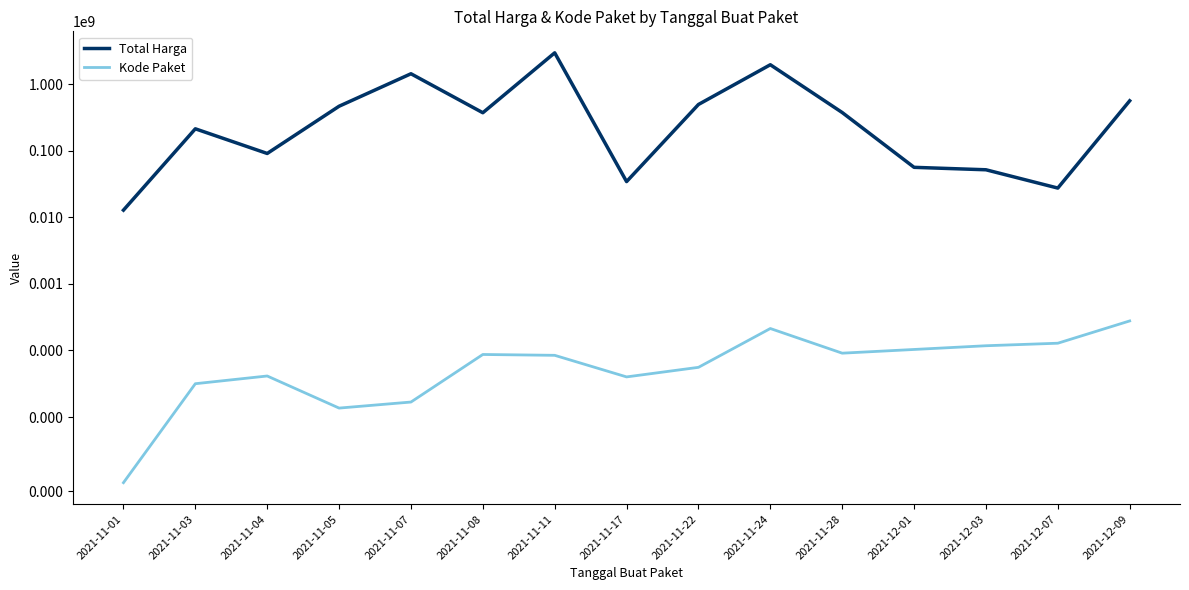

True or false: Kode Paket has a value of 626 at 2021-11-01.

False